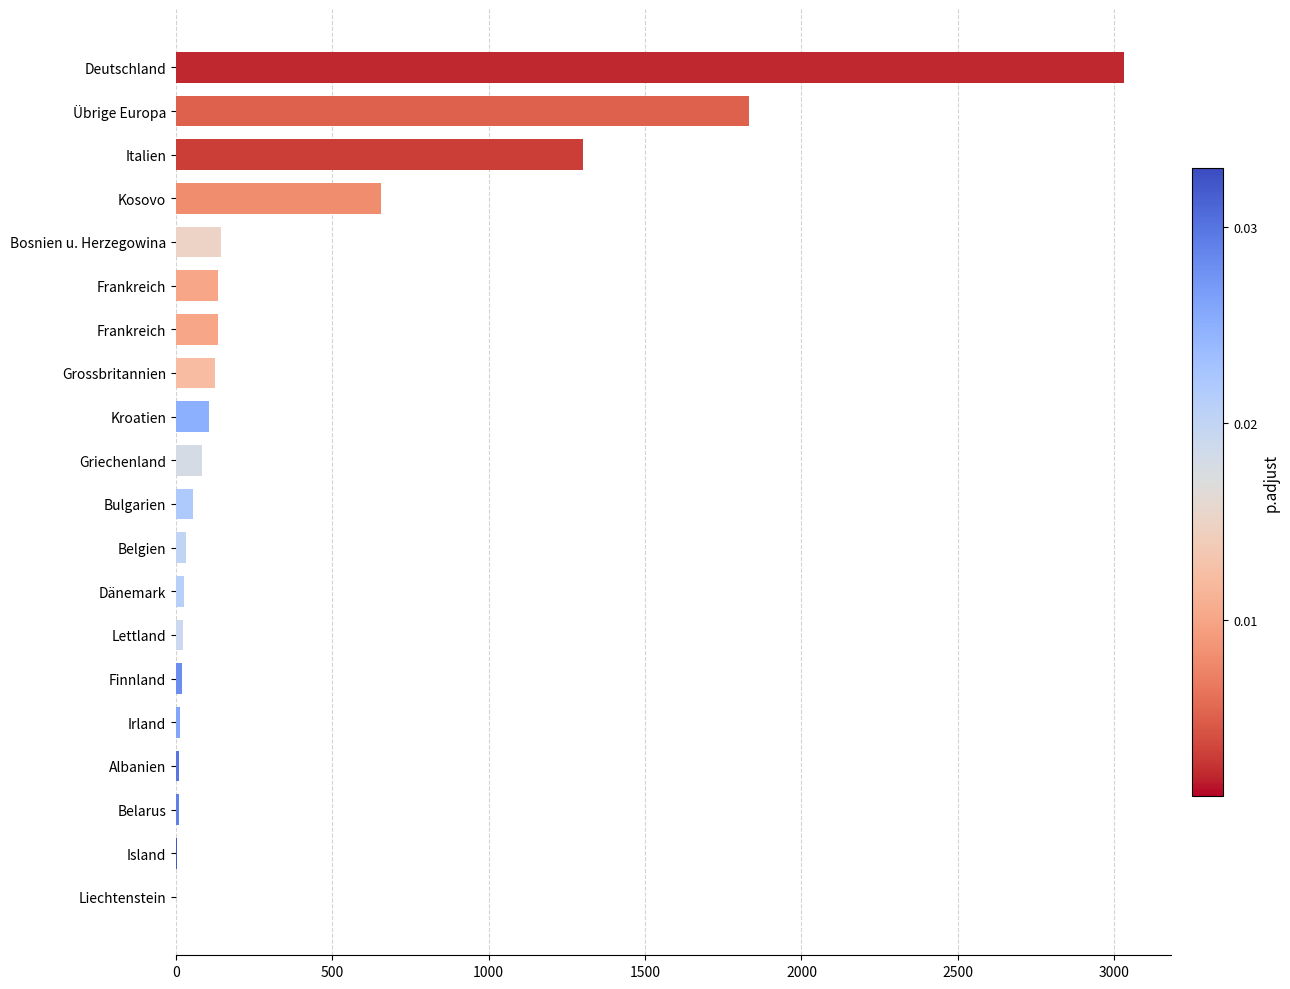

What is the greatest value displayed?

3030